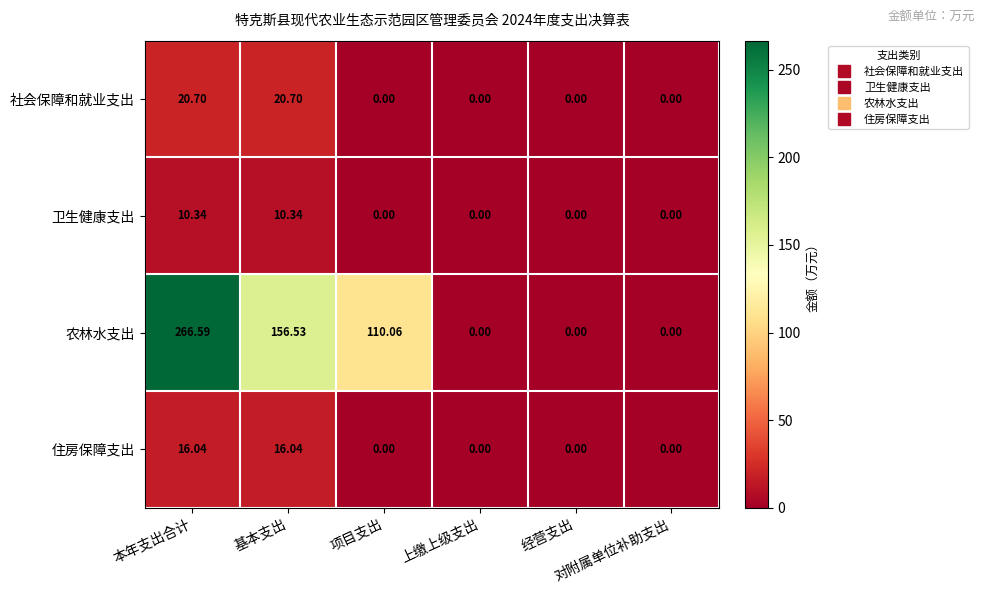

At which category is the sum across all series the highest?

本年支出合计